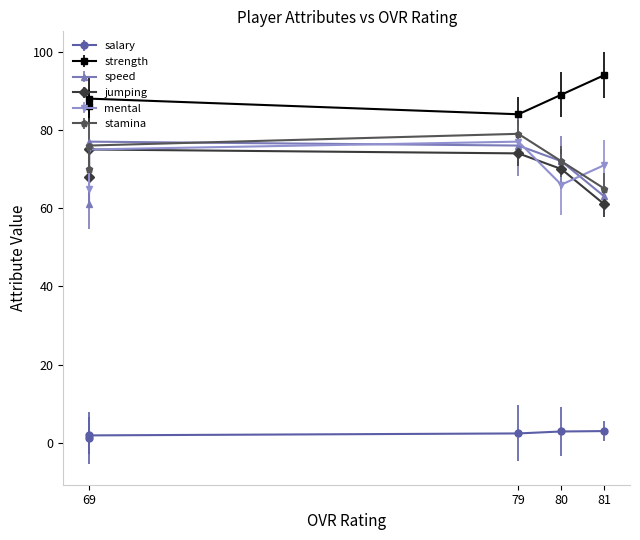

What is the minimum value shown in the chart?

1.2